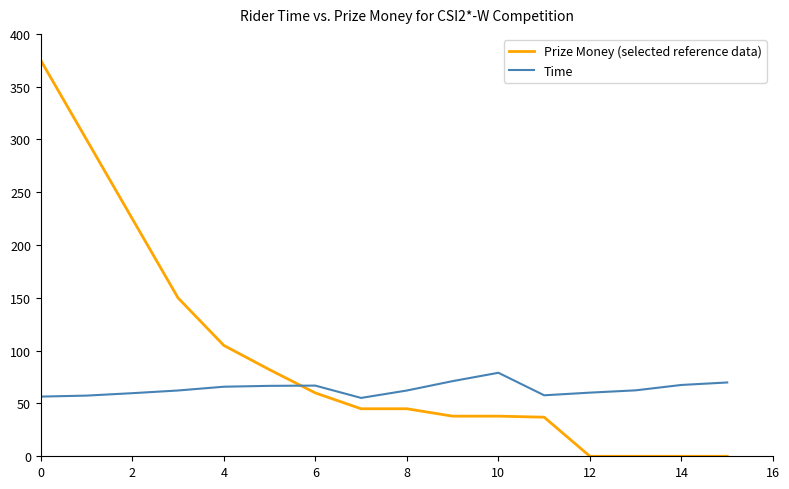

Count the number of categories in the chart.

16